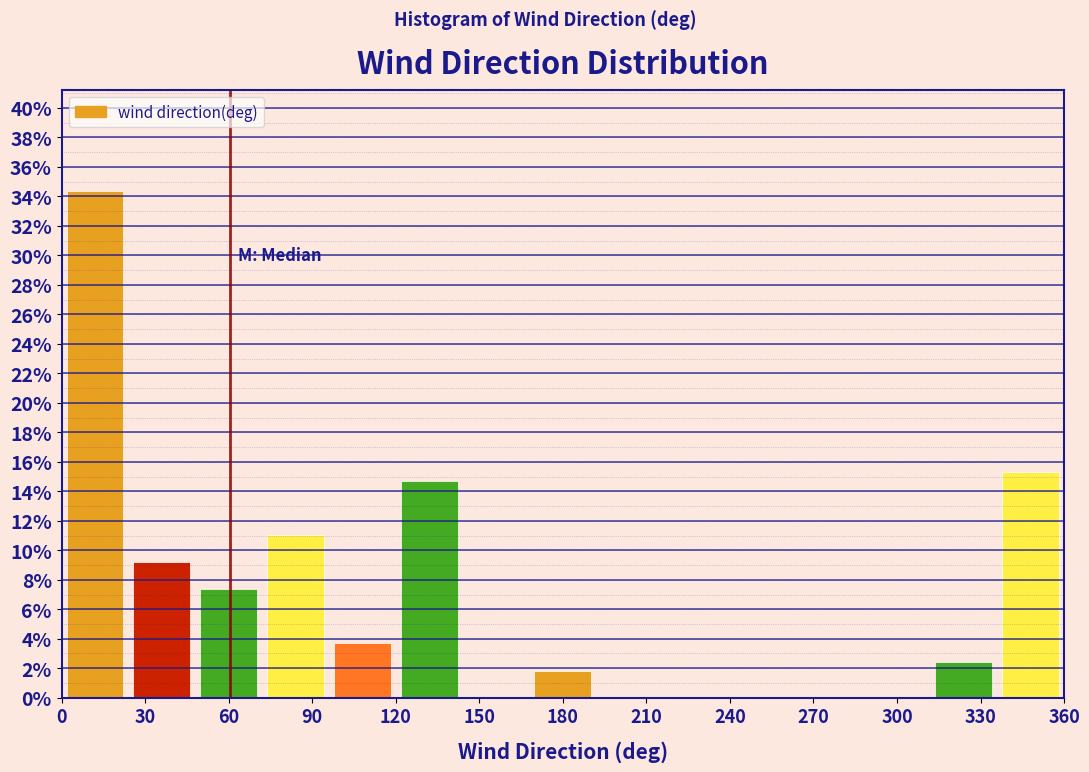

Reading left to right, list every bar in this chart as the range it spans on the x-axis followed by its height. Neither the bar edges nor the heights are printed on the chart, so give them approximately, as read against the axes.

0 to 24: 34.4
24 to 48: 9.2
48 to 72: 7.4
72 to 96: 11.0
96 to 120: 3.6
120 to 144: 14.8
144 to 168: 0
168 to 192: 1.8
192 to 216: 0
216 to 240: 0
240 to 264: 0
264 to 288: 0
288 to 312: 0
312 to 336: 2.4
336 to 360: 15.4